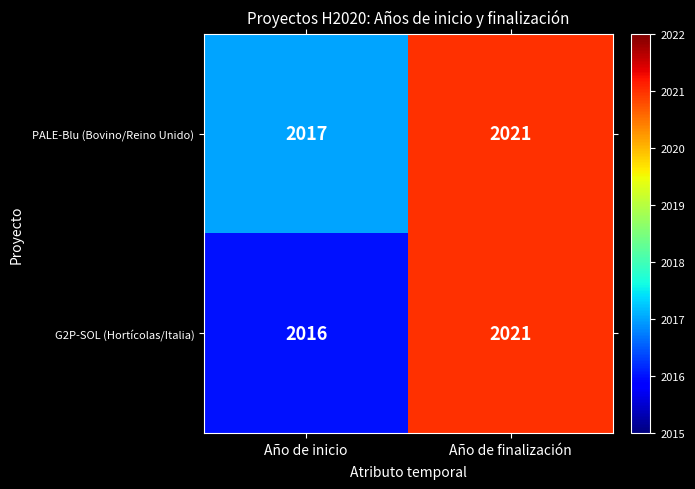

Count the number of data series in this chart.

2